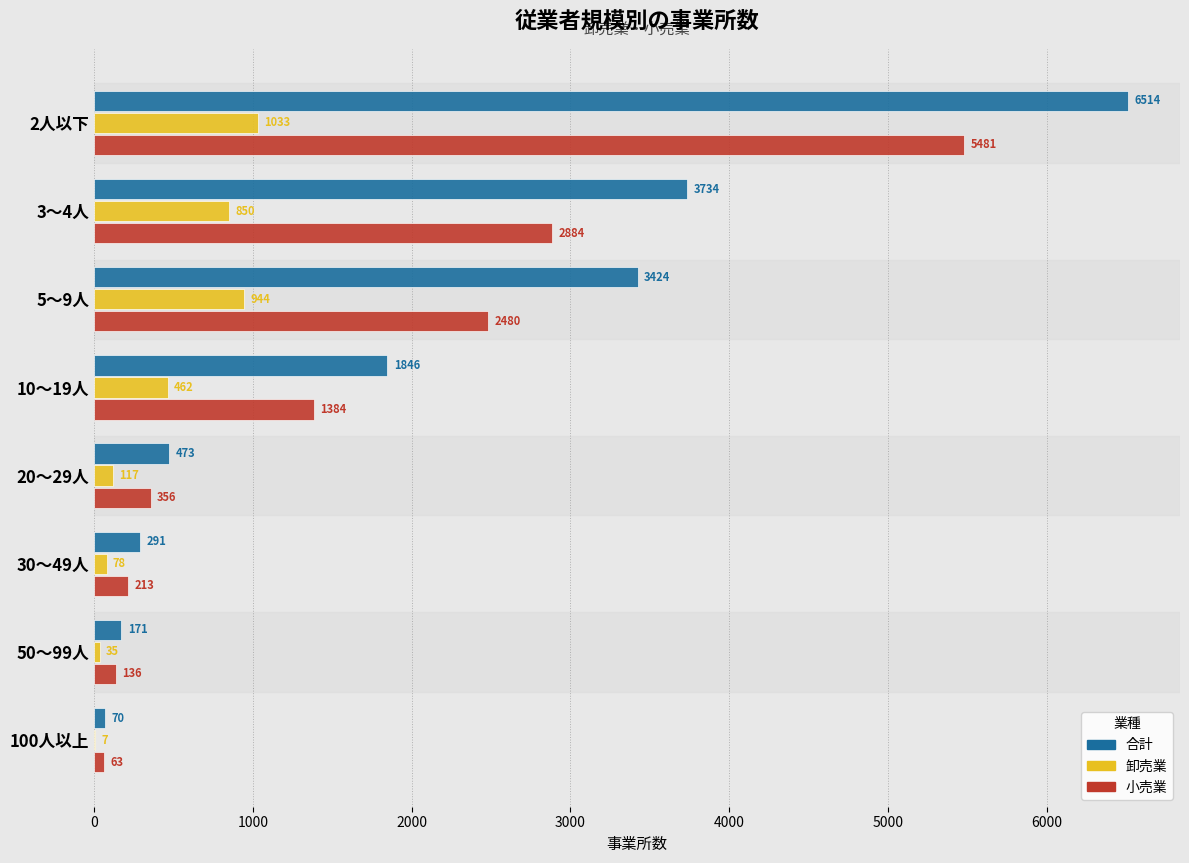

What are all the series names shown in the legend?

合計, 卸売業, 小売業